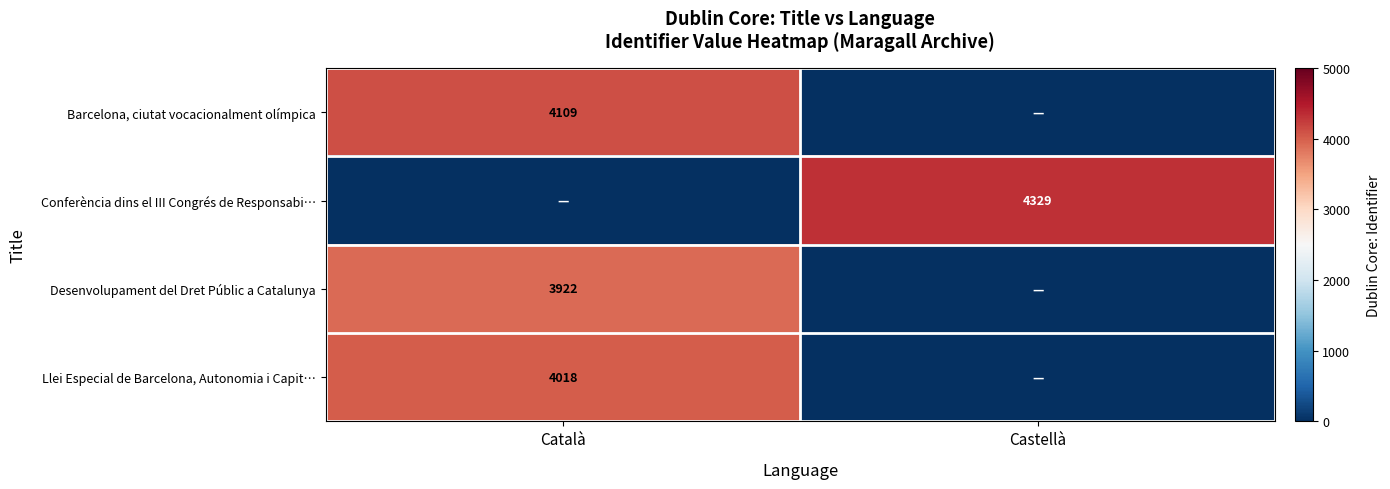

The Barcelona, ciutat vocacionalment olímpica series shows 6978 at Català. True or false?

False